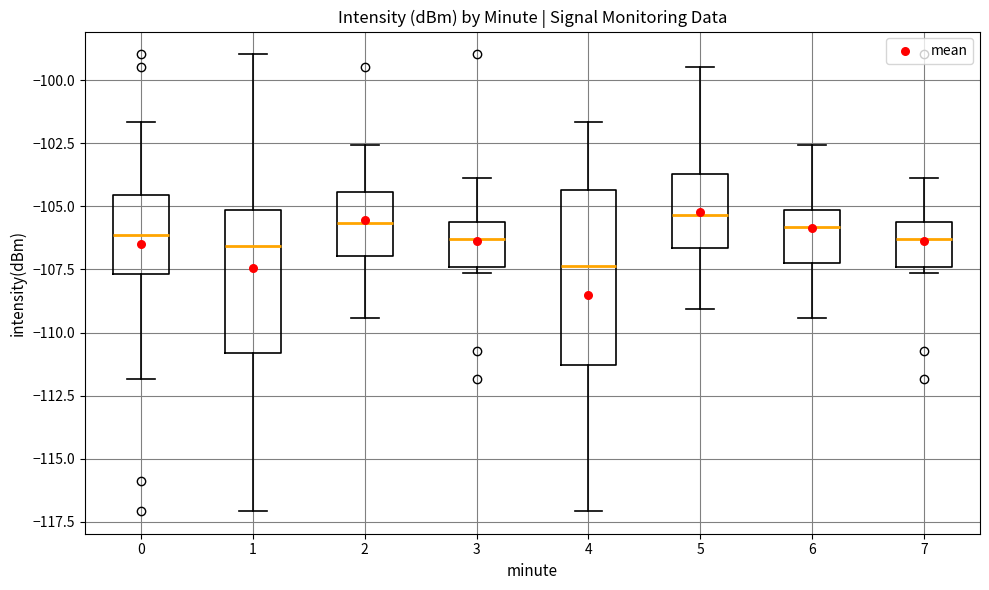

Where is the upper edge of the box at x = 2 on the y-axis? The values are not printed on the chart, so give them approximately, as read against the axis.

-104.5